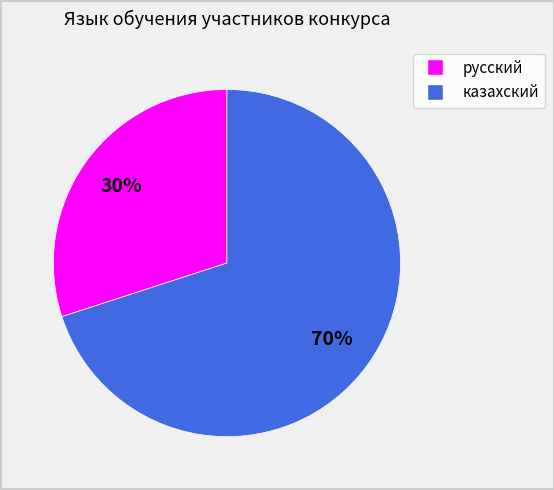

To the nearest percent, what is the combined percentage of русский and казахский?

100%